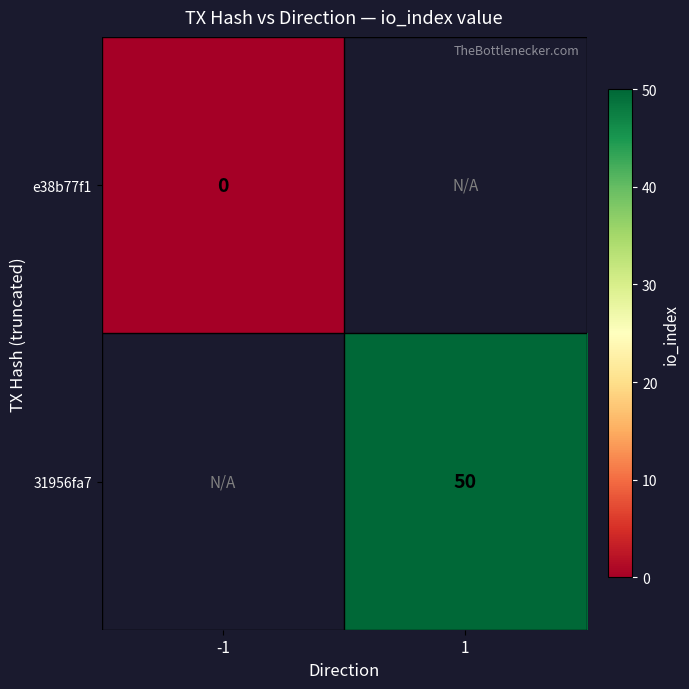

Is it true that e38b77f1 equals 0.0 at -1?

True